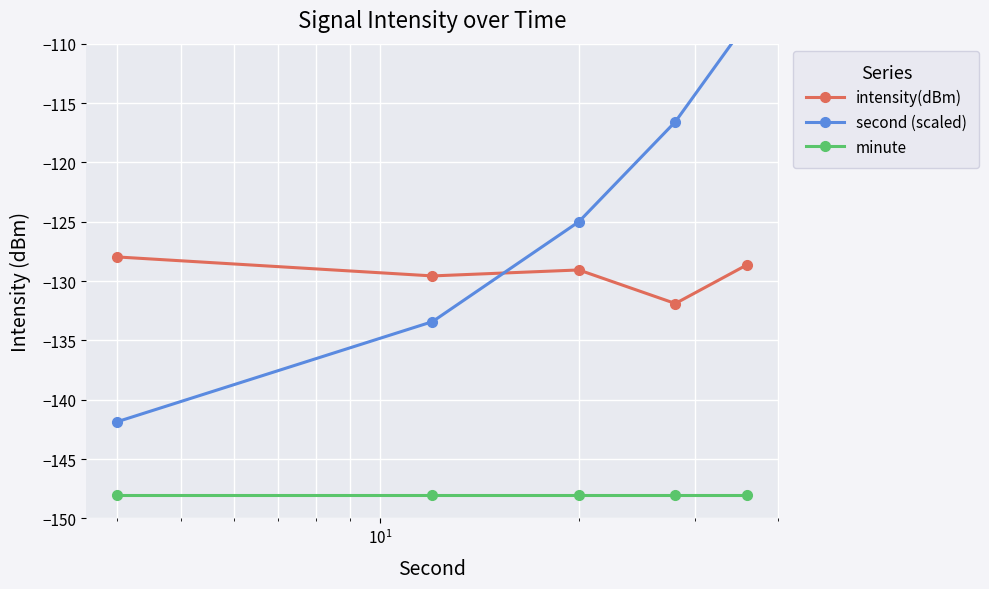

What is the minimum value for minute?

-148.0